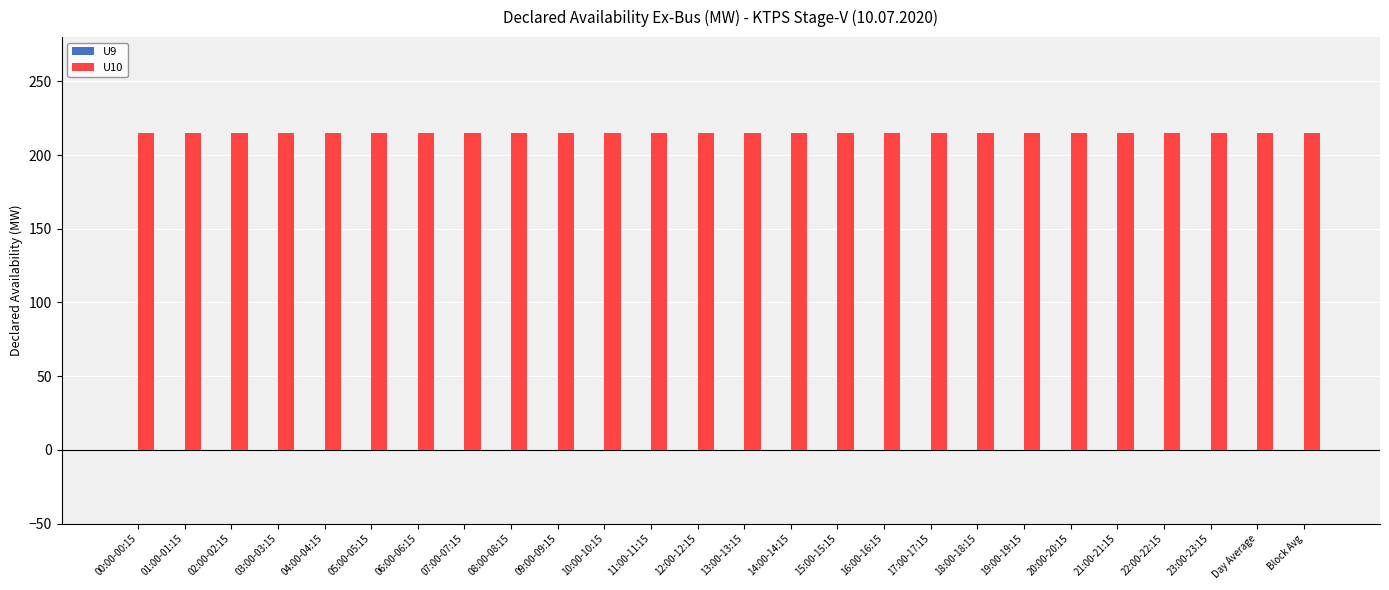

Is the value of U10 at 17:00-17:15 greater than the value of U9 at 17:00-17:15?

Yes